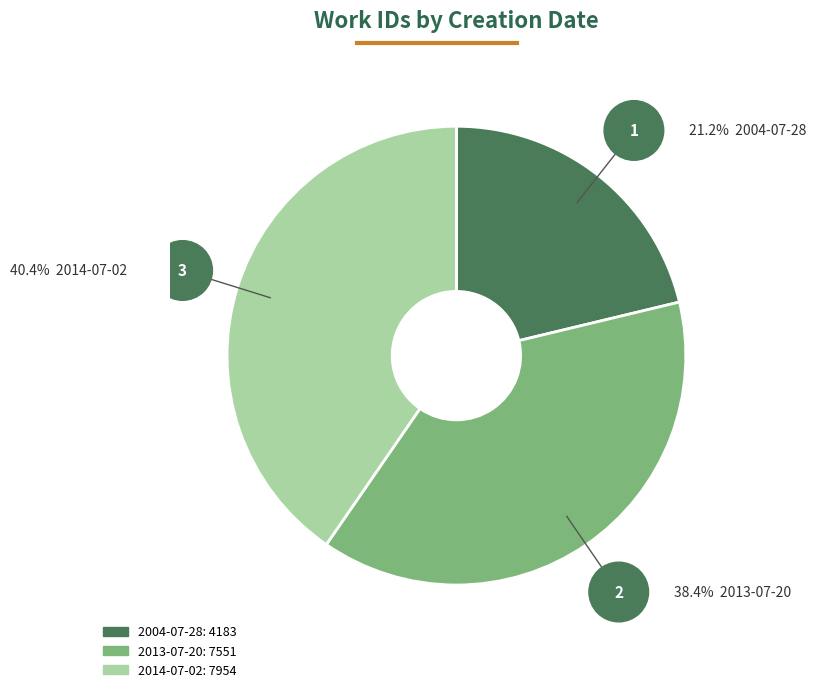

Is there a majority slice in this chart?

No